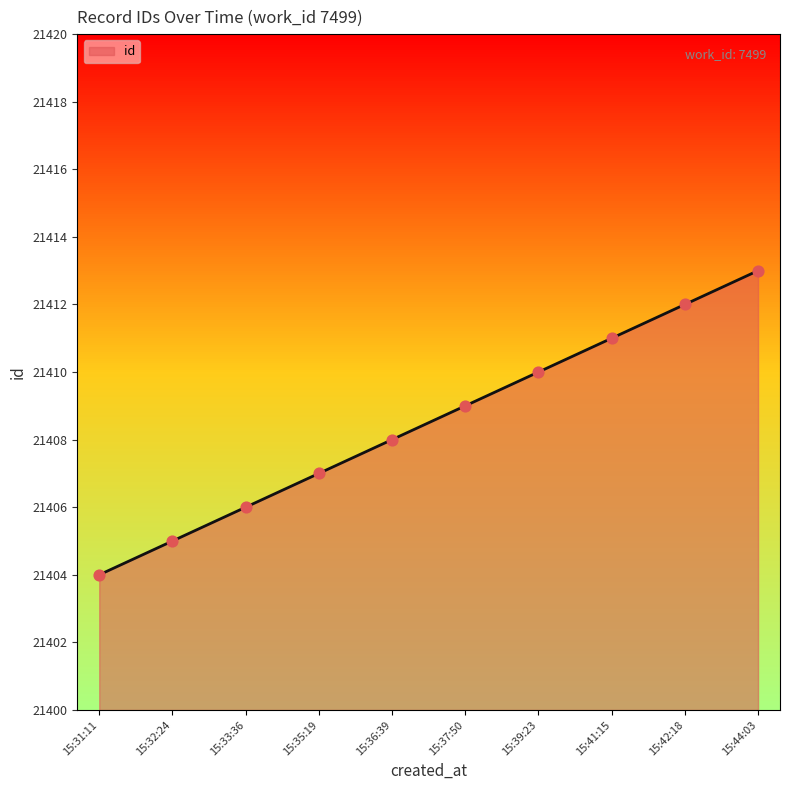

Which has a higher value, 15:42:18 or 15:44:03?

15:44:03